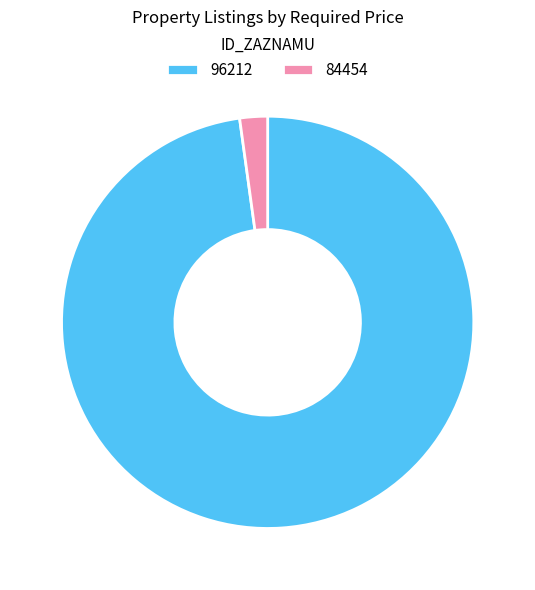

Is it true that 84454 is 8% of the pie?

False